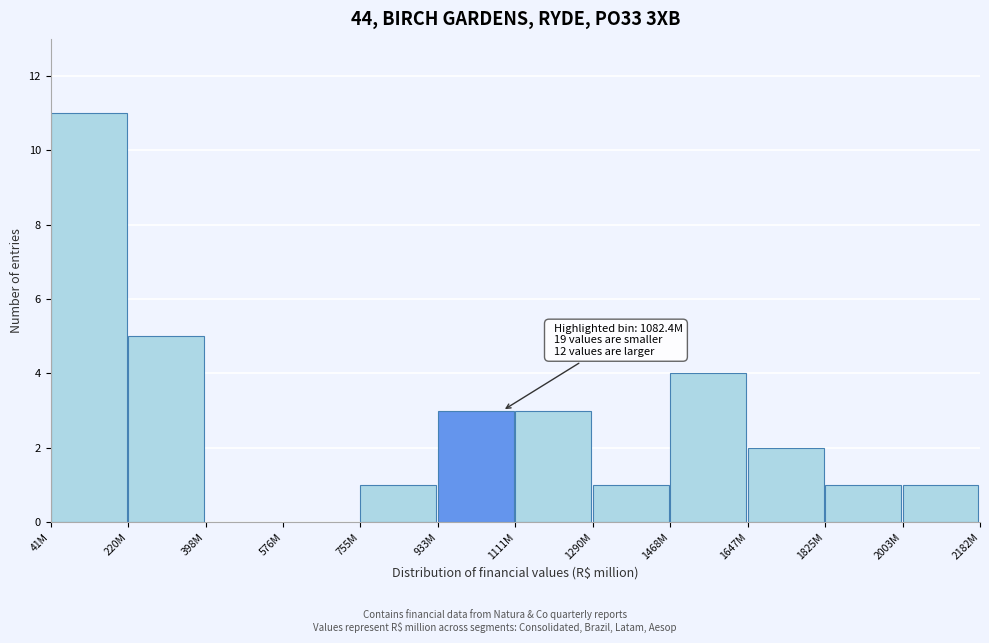

Reading left to right, extract all data points from this chart.

41M=11	220M=5	398M=0	576M=0	755M=1	933M=3	1111M=3	1290M=1	1468M=4	1647M=2	1825M=1	2003M=1